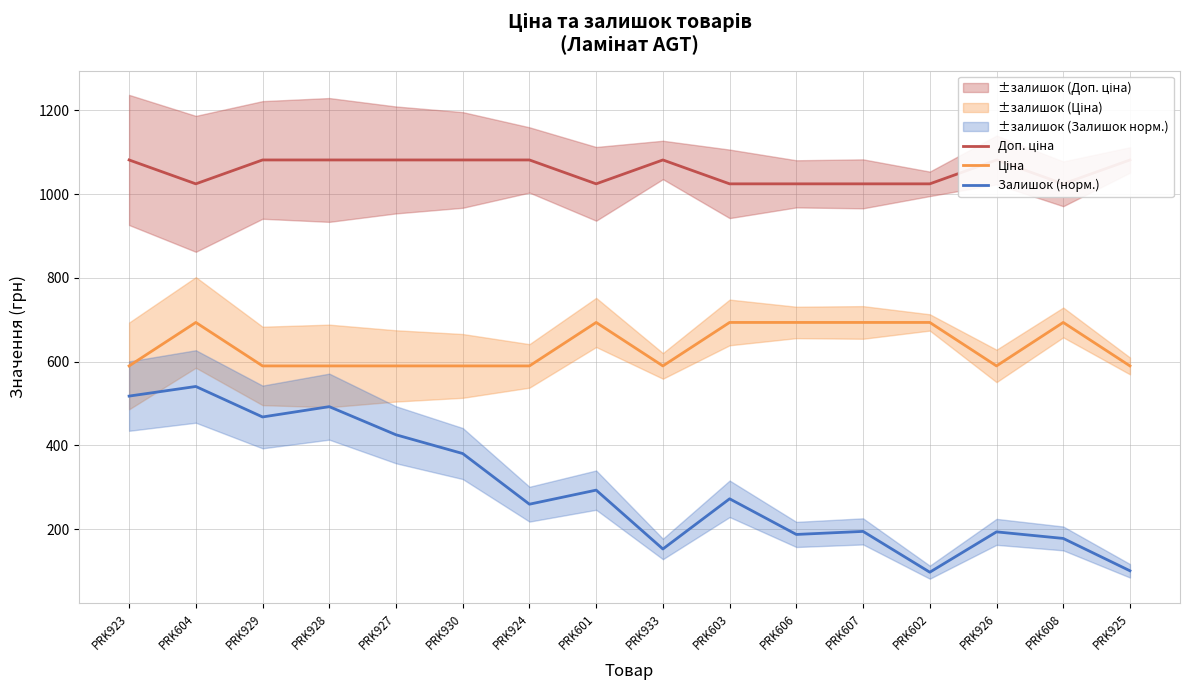

The Доп. ціна series shows 1024.6 at PRK604. True or false?

True